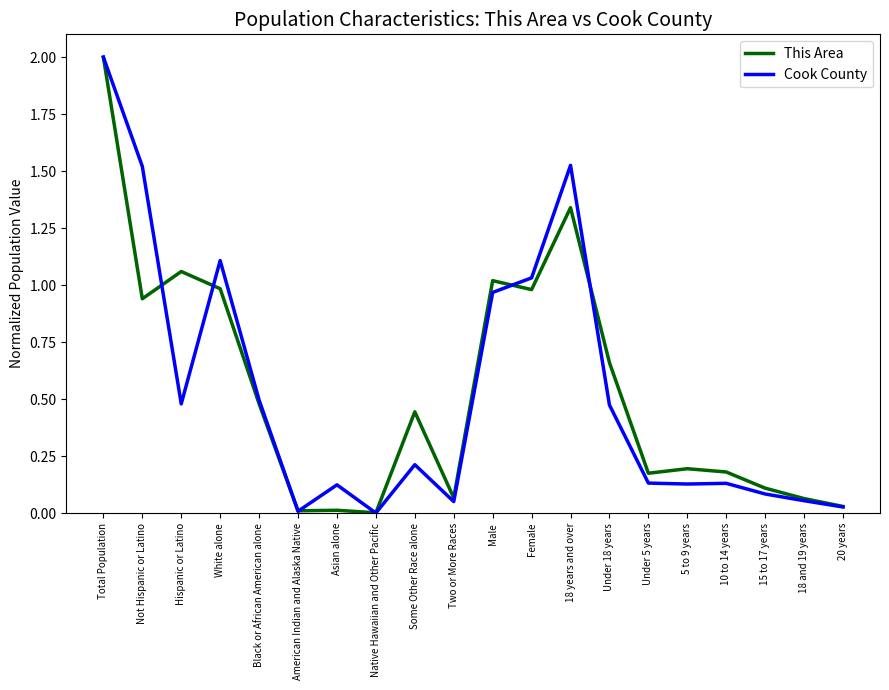

At which category is the sum across all series the highest?

Total Population